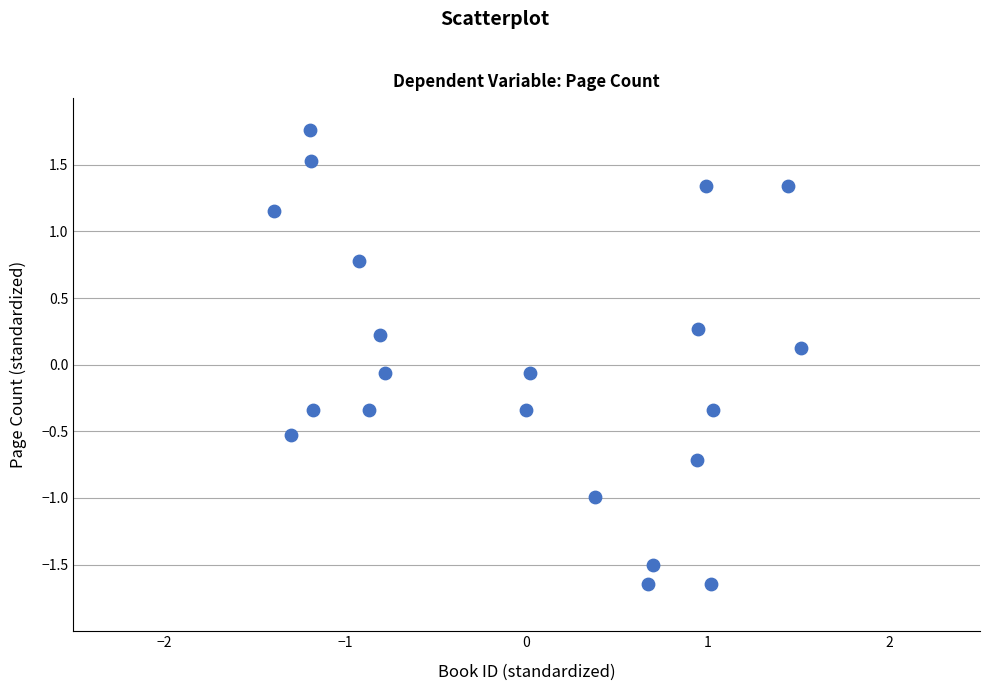

What is the range of X values (max minus min)?

2.9